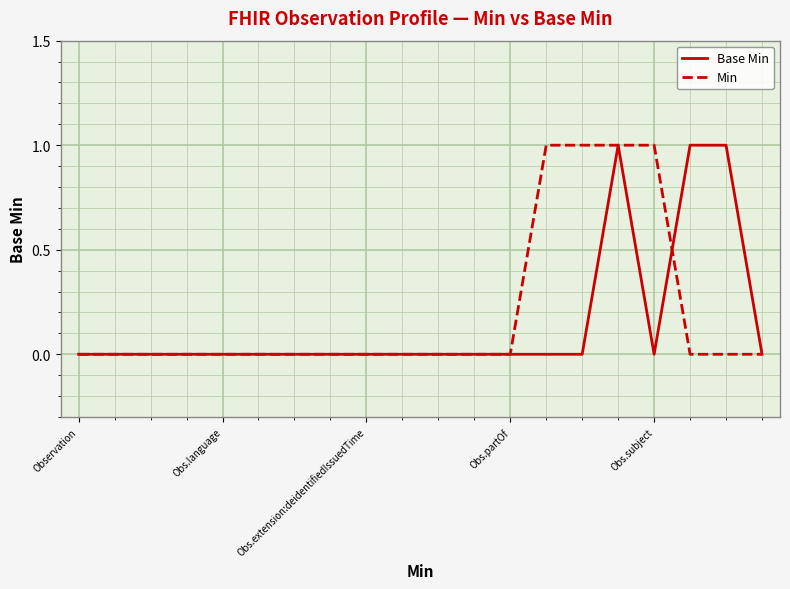

What are all the series names shown in the legend?

Base Min, Min